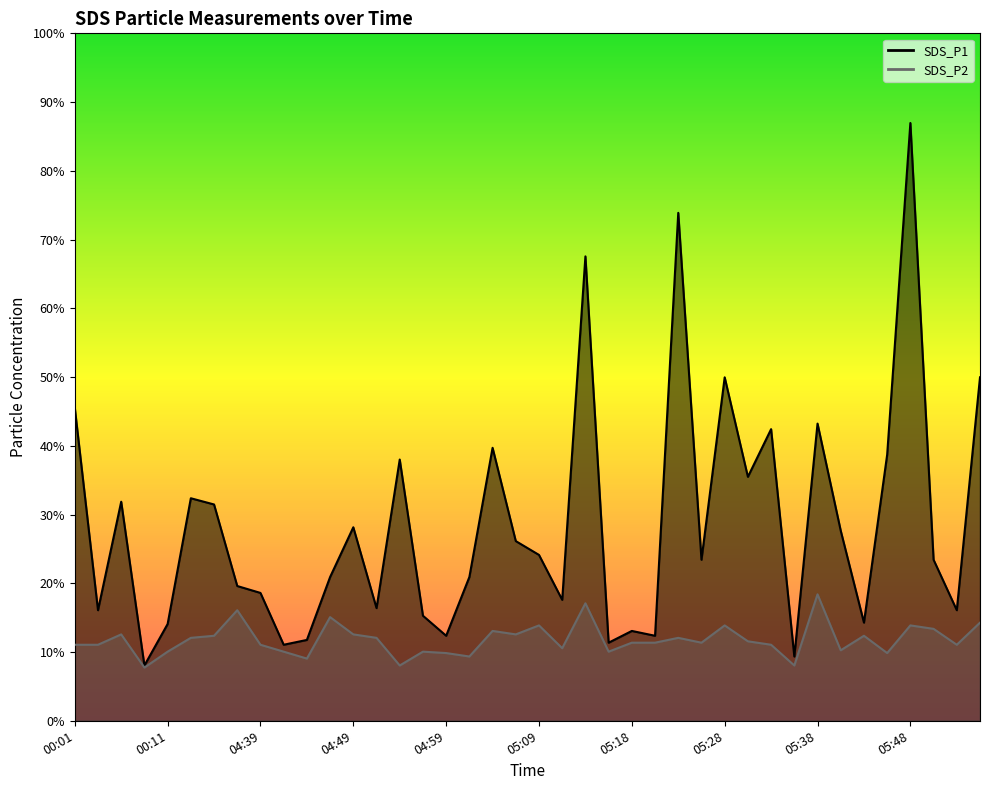

List the series in order of their peak value, lowest first.

SDS_P2, SDS_P1